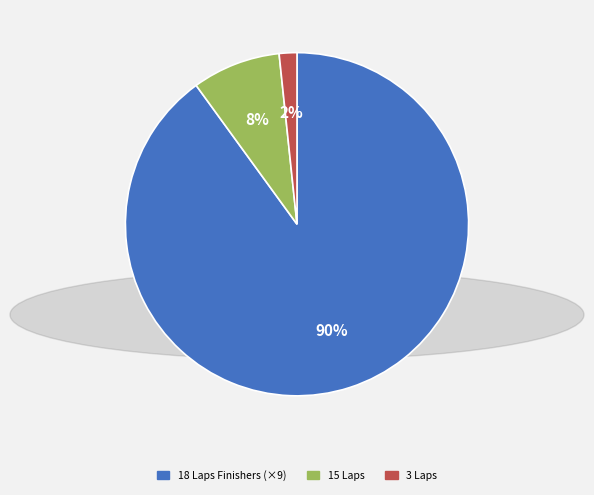

Is there a majority slice in this chart?

Yes